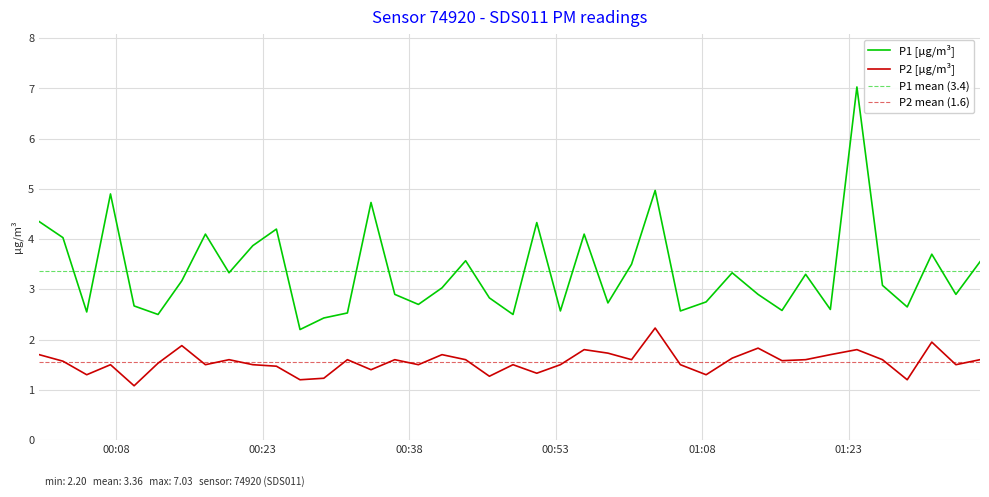

True or false: P1 [µg/m³] and P2 [µg/m³] cross at least once.

False